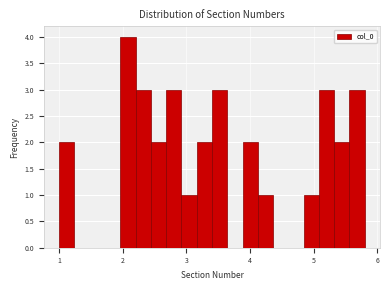

Around what value on the x-axis is the tallest bar? Give the approximate position of its centre, as read against the axis.

2.1